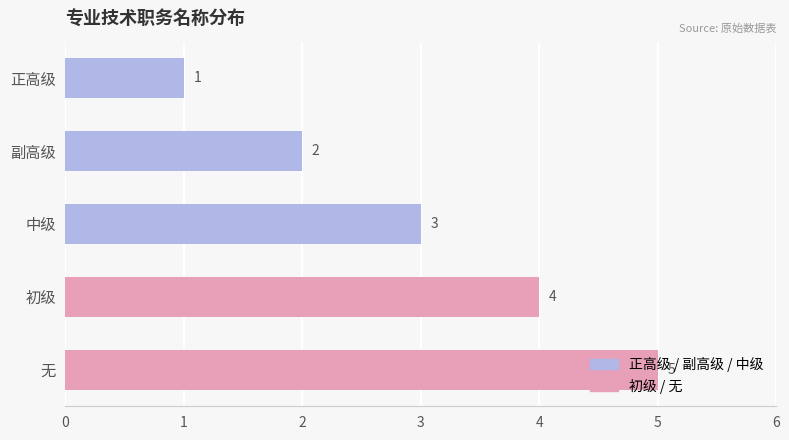

Between 正高级 and 副高级, which is larger?

副高级